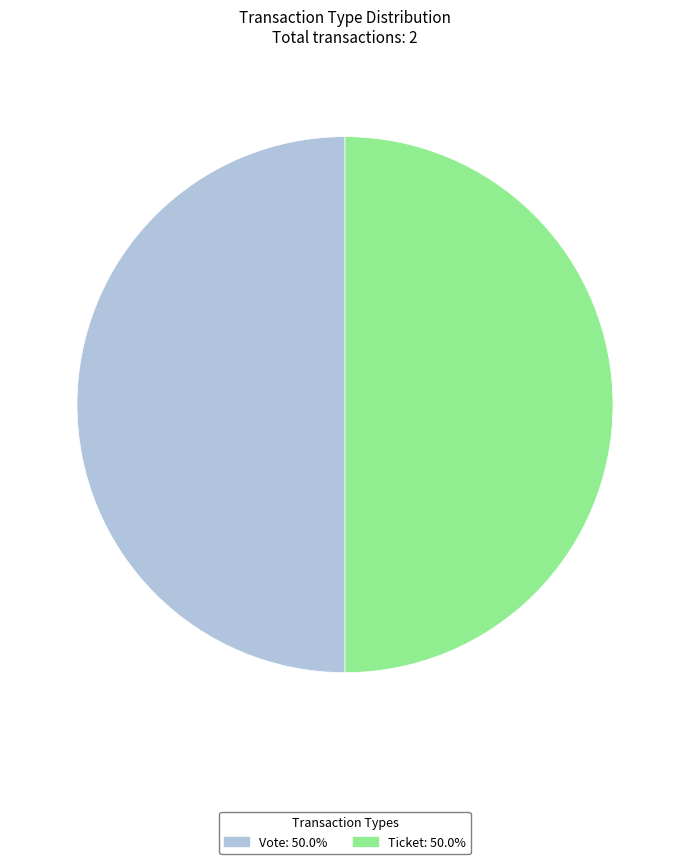

Rank the categories by value from lowest to highest.

Ticket (io_index=0), Vote (io_index=1)